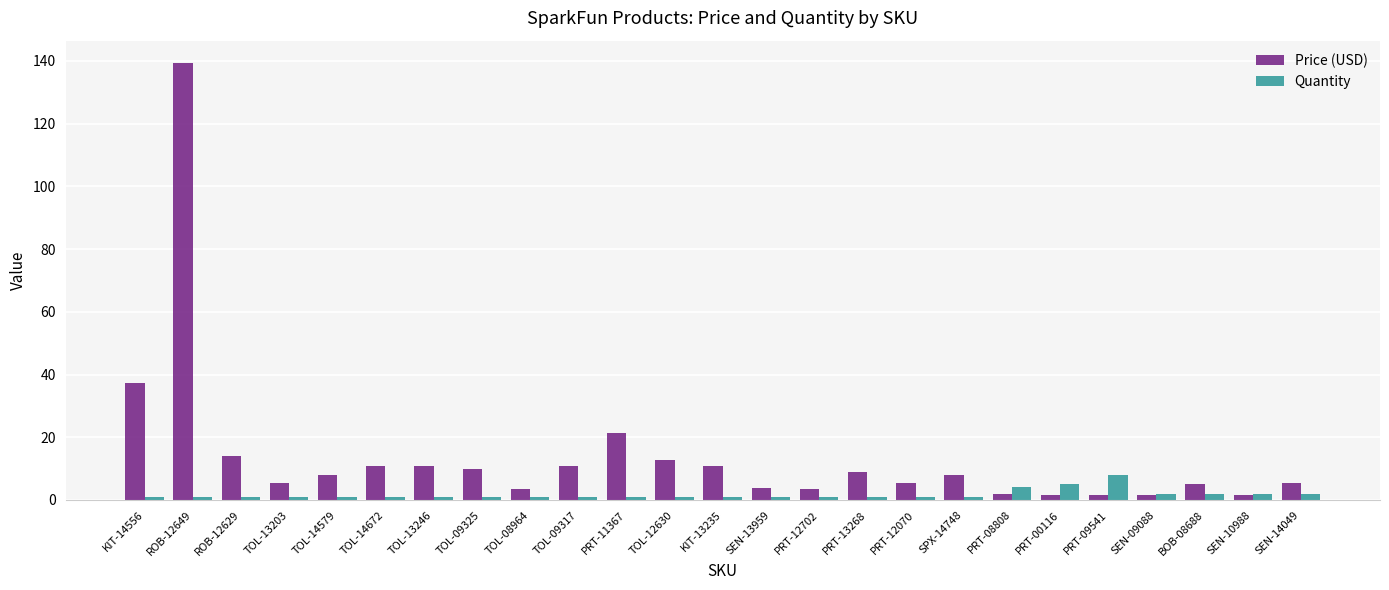

What is the difference between the second highest and minimum values in the Quantity series?

4.0